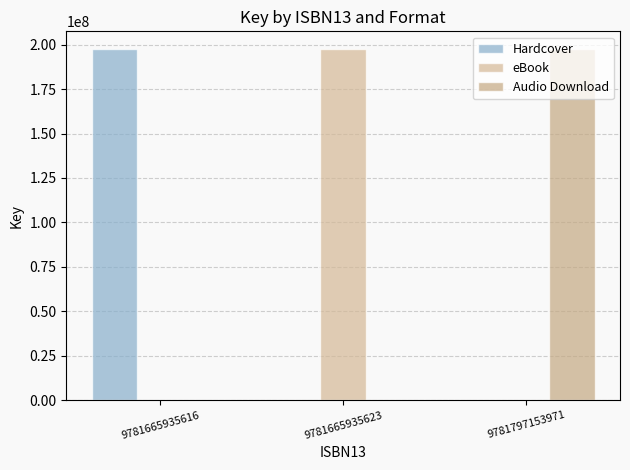

Are the bars grouped side by side (vs. stacked)?

Yes